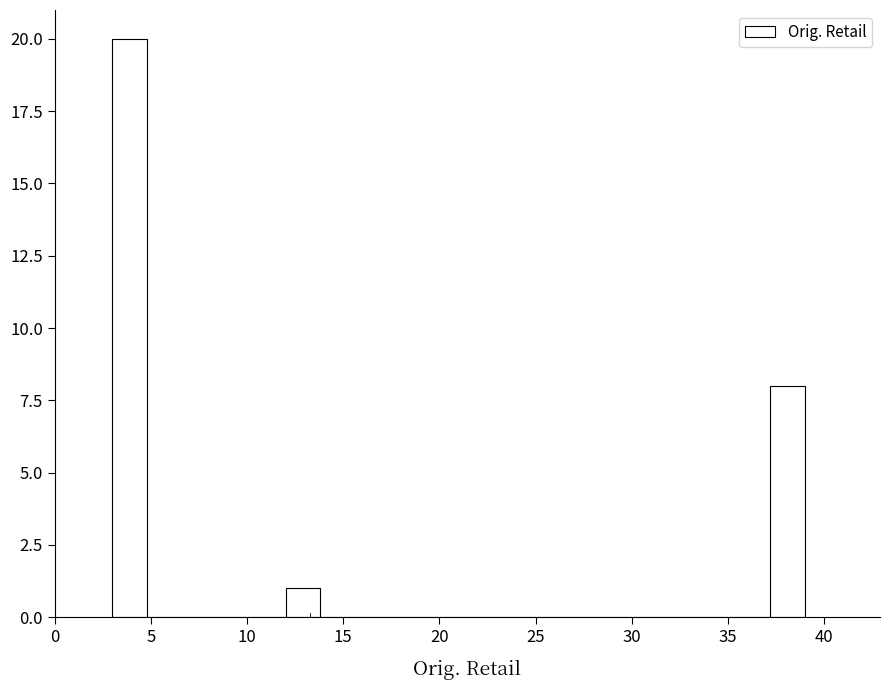

Read against the x-axis, roughly where is the centre of the tallest bar?

4.0